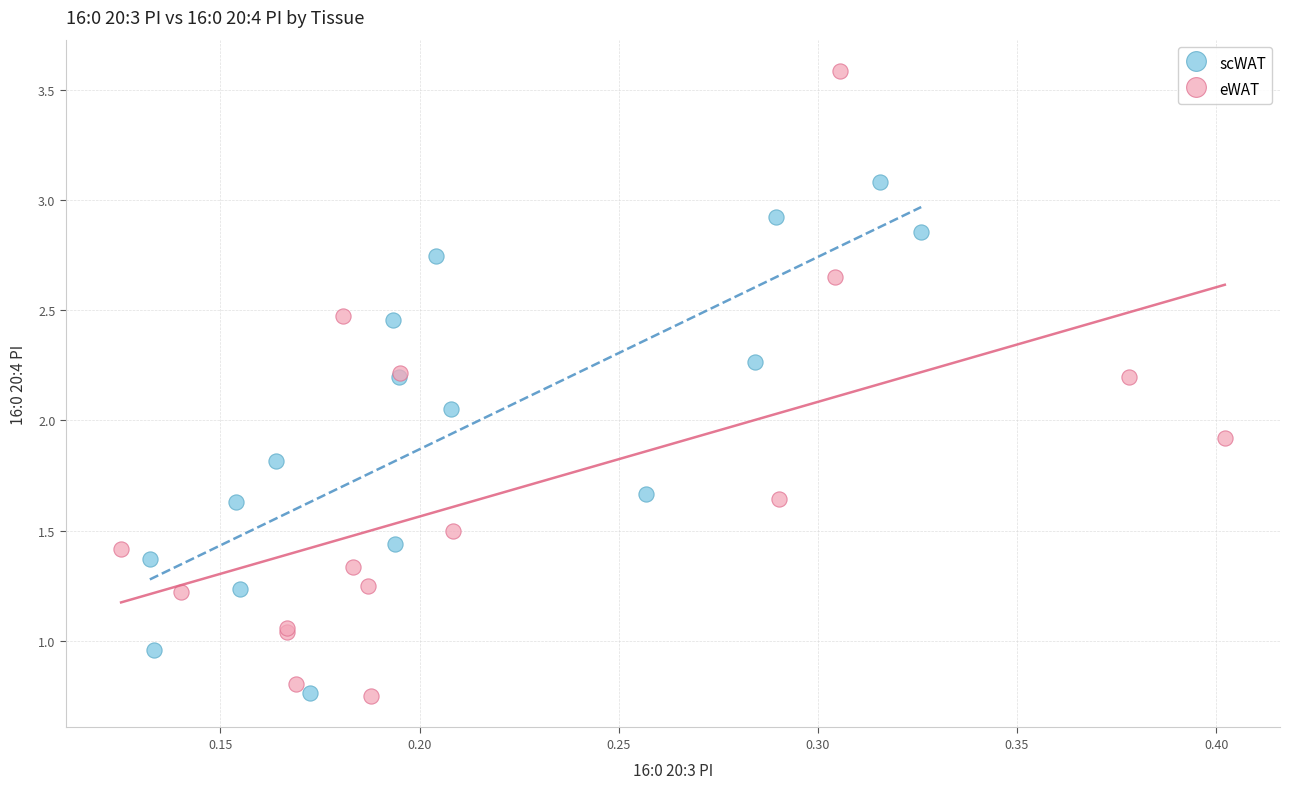

Which series reaches the maximum Y coordinate?

eWAT